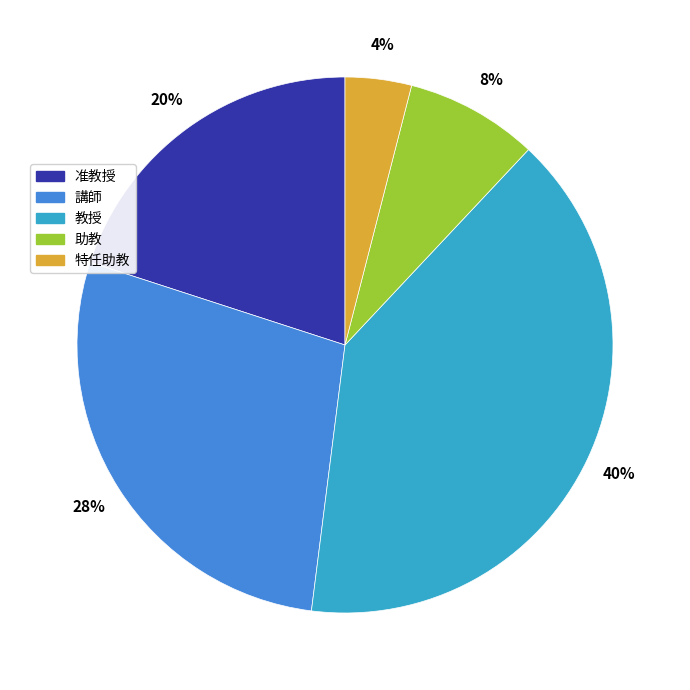

Which category has the smallest portion of the pie?

特任助教